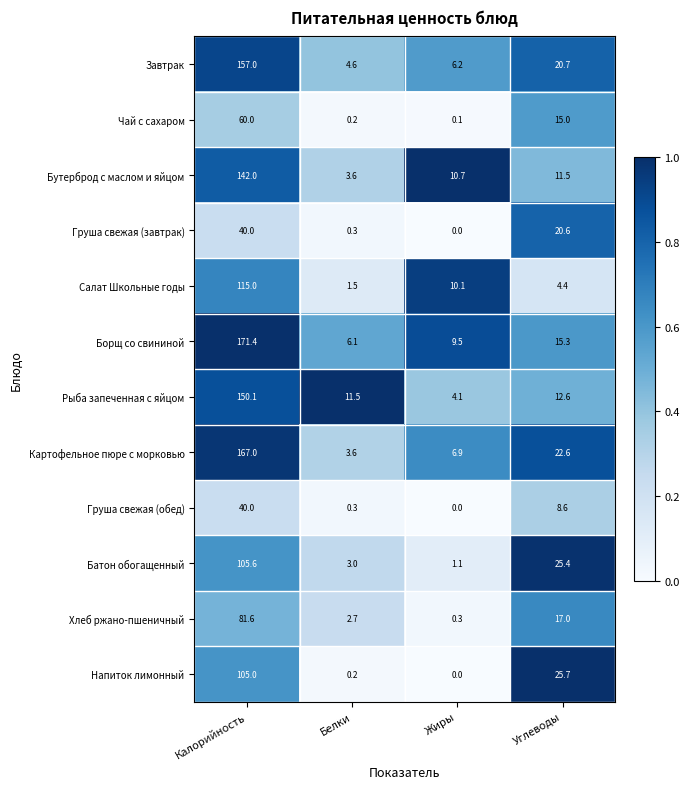

Between Калорийность and Жиры, which series saw the biggest shift?

Борщ со свининой